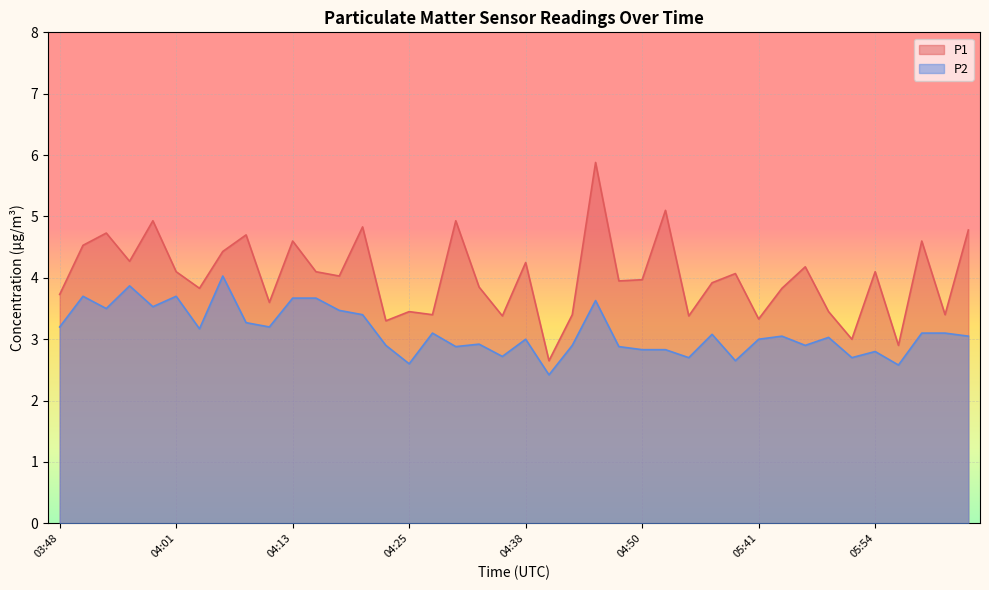

Is it true that P2 equals 3.2 at 04:11?

True